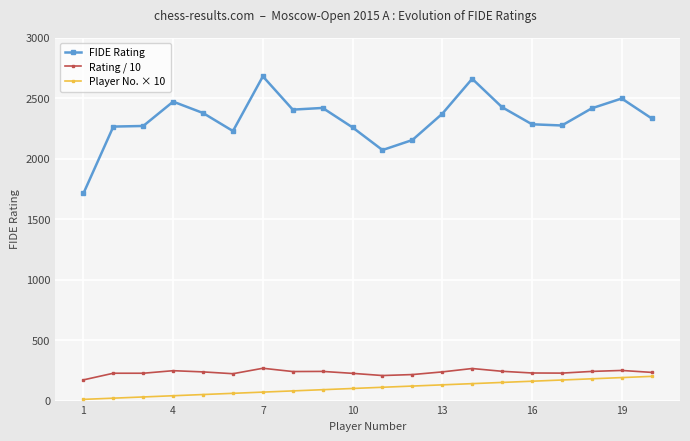

Which series has the largest total across all categories?

FIDE Rating